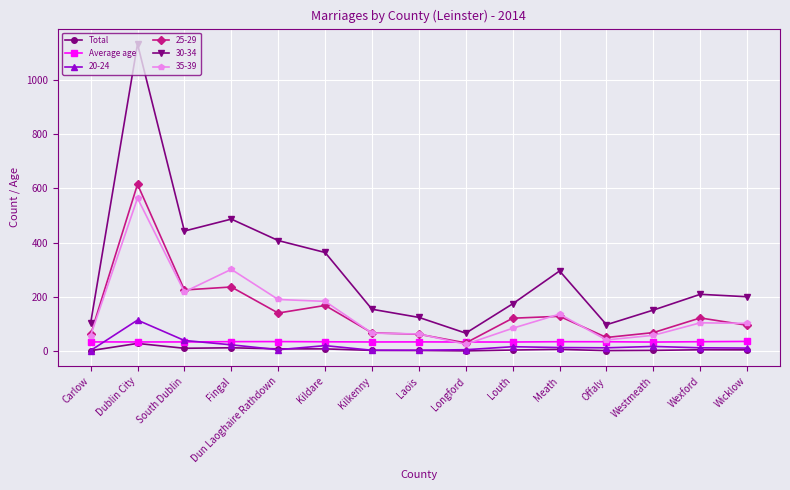

What is the value of the 25-29 point at the 9th from the left?

31.0